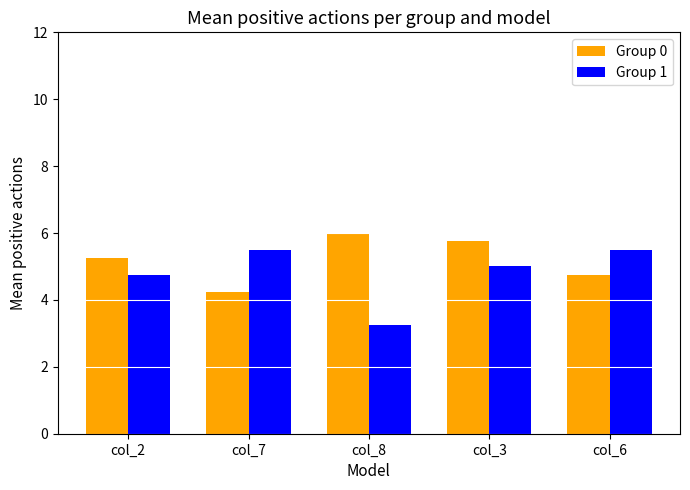

What is the average value of the Group 0 series?

5.2